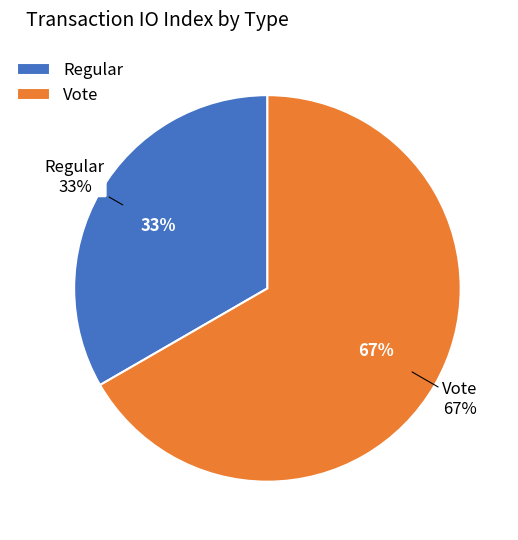

What is the ratio of the value at Vote to the value at Regular?

2.0